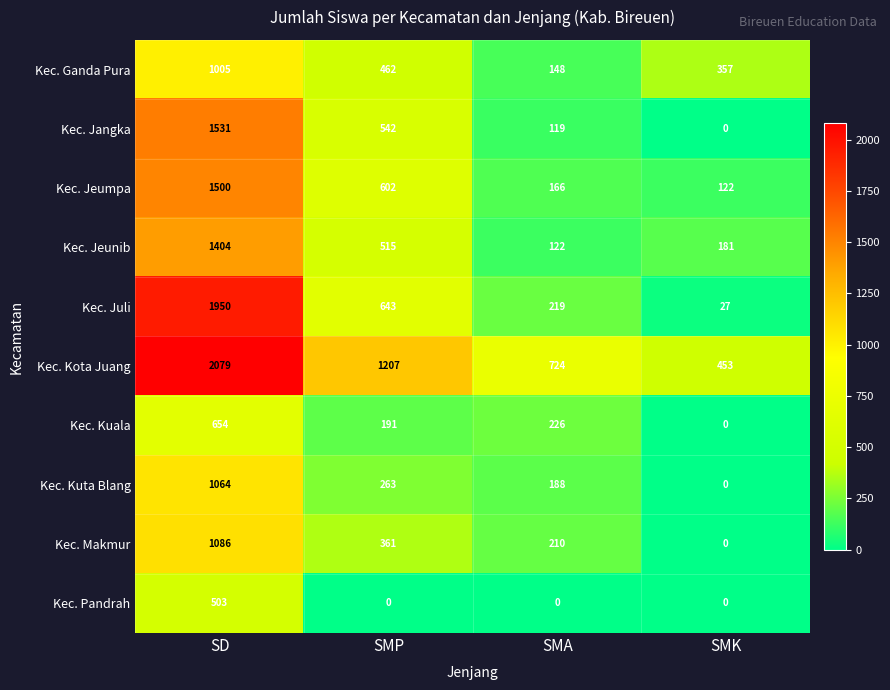

The Kec. Ganda Pura series shows 357 at SMK. True or false?

True